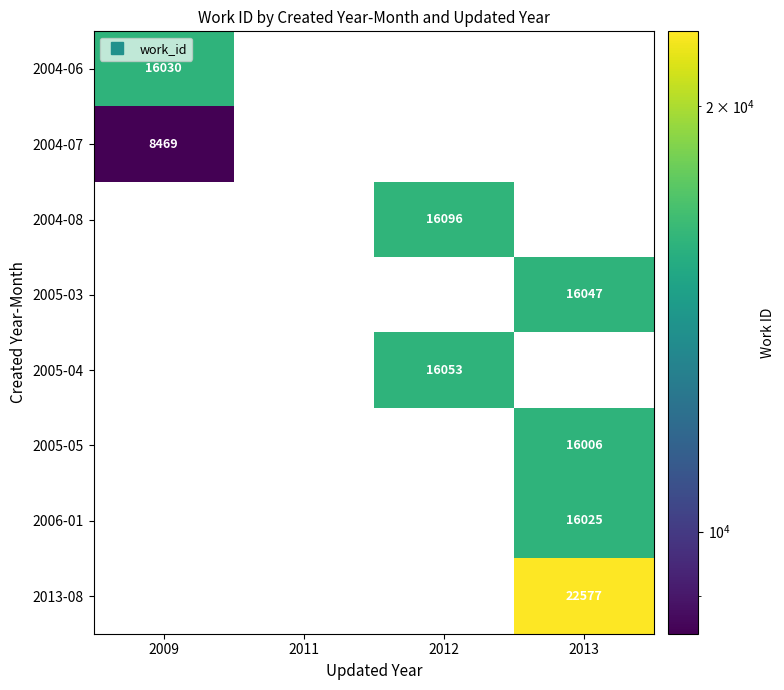

List the labels in order of 2004-08 value, smallest first.

2009, 2011, 2012, 2013